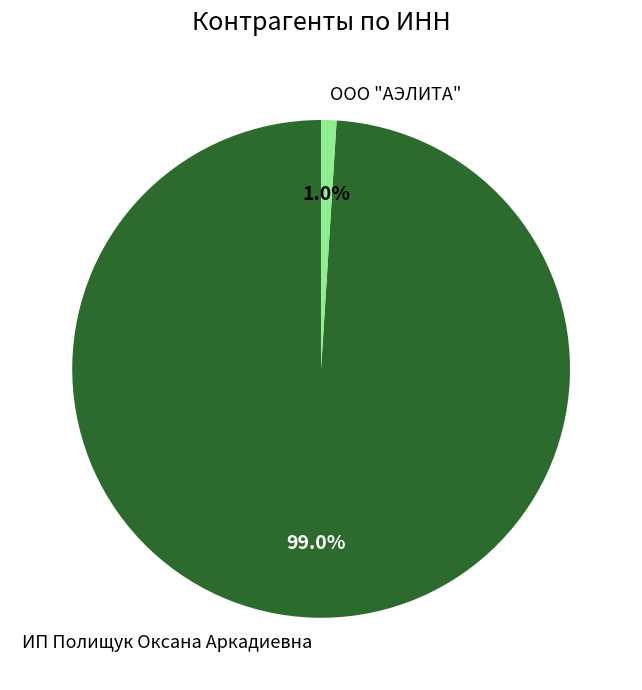

Is there any slice that represents more than half of the pie?

Yes